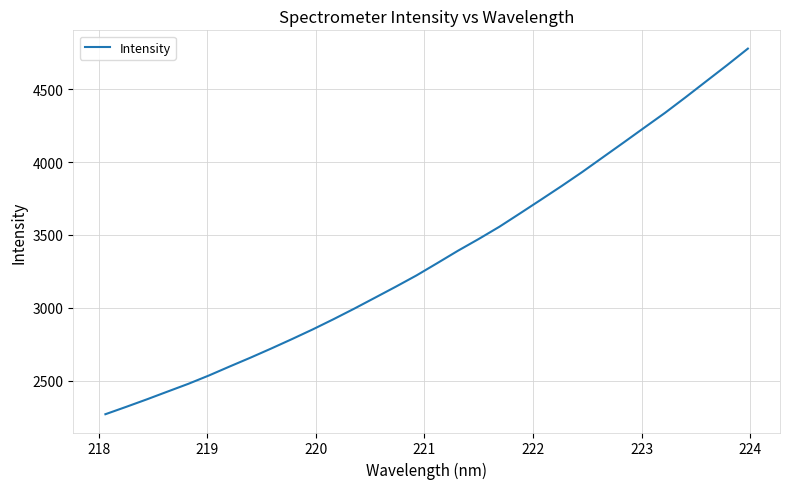

What is the difference between the maximum and minimum values?

2507.1